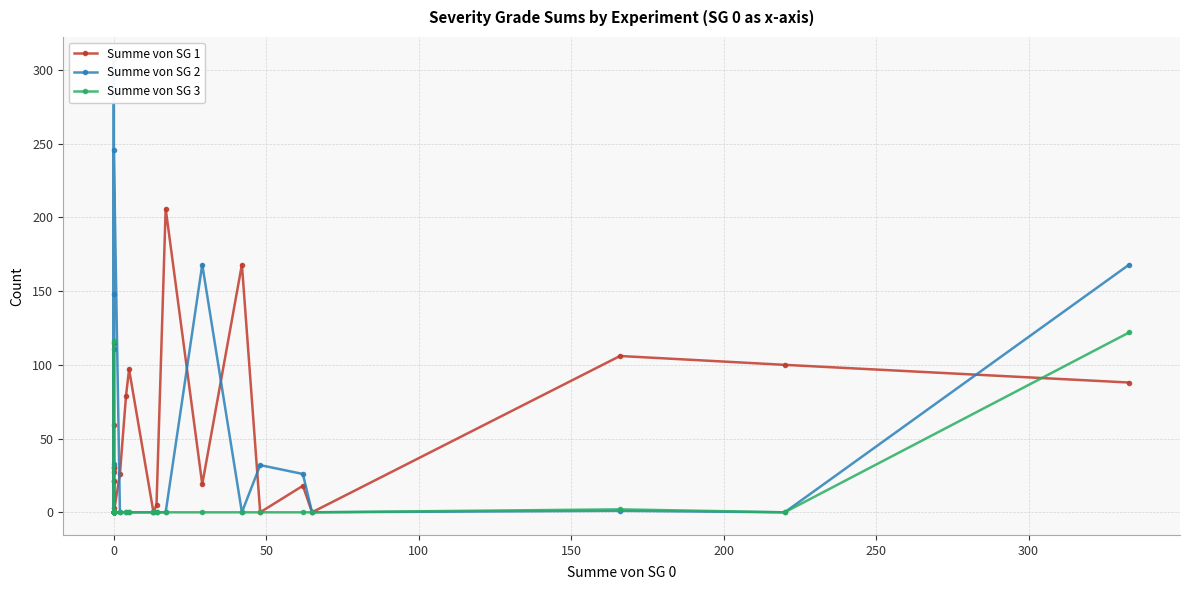

Count the number of categories in the chart.

33